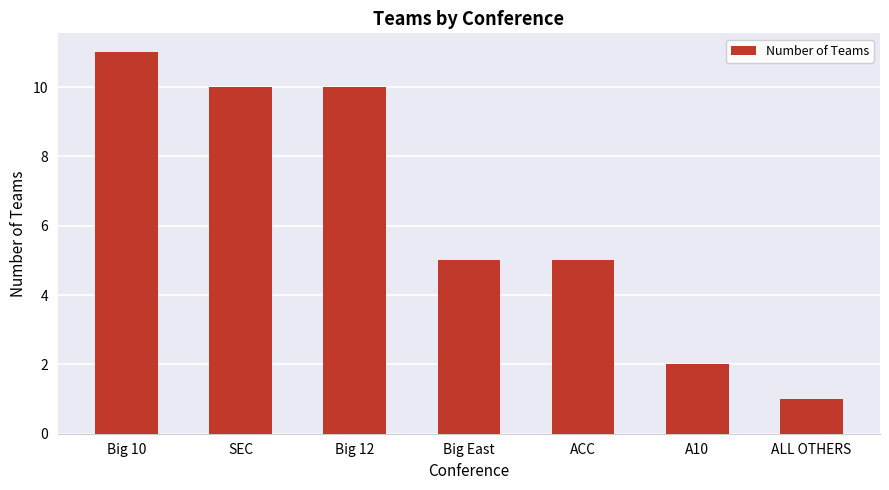

What is the approximate value at Big 10?

11